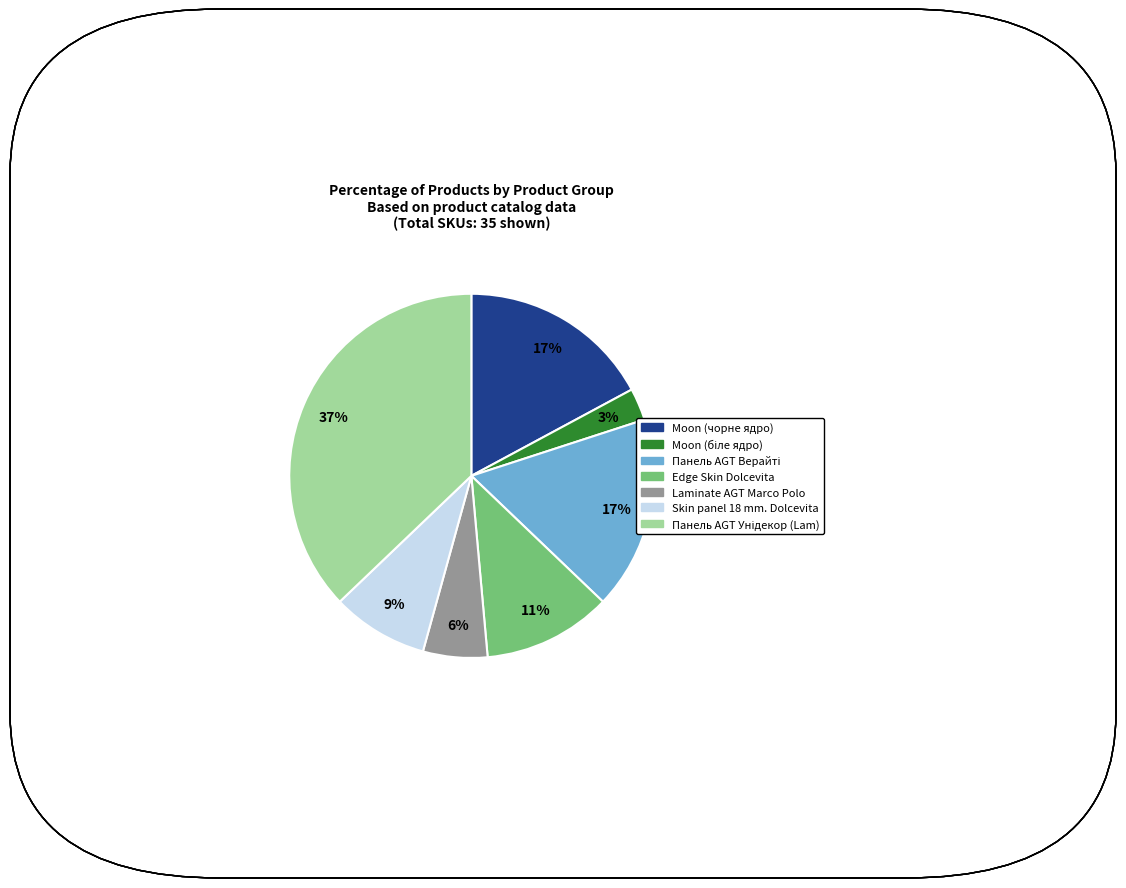

To the nearest percent, what portion does Laminate AGT Marco Polo represent?

6%